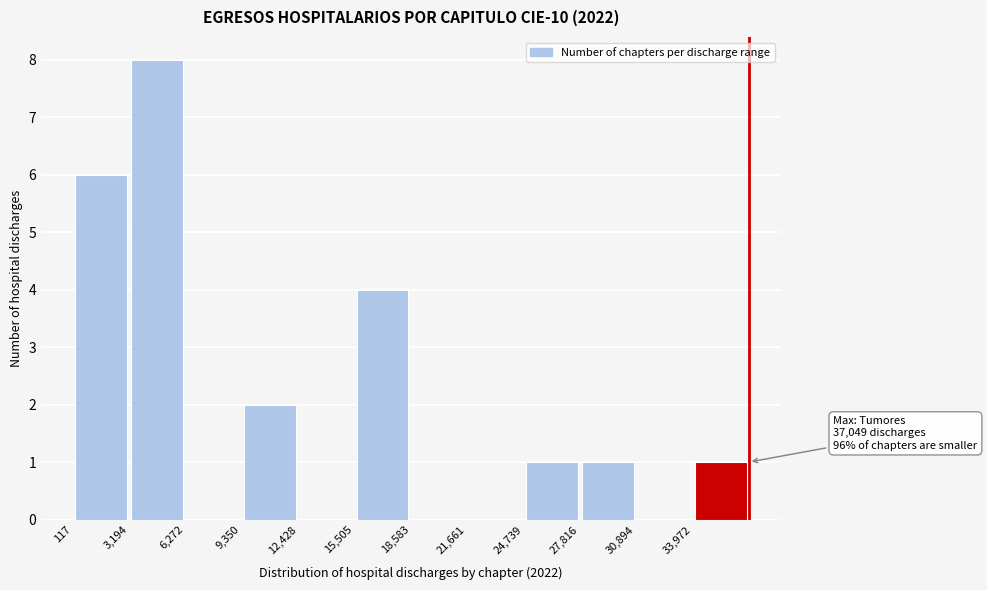

Over which range of the x-axis is the bar tallest?

3000 to 6500